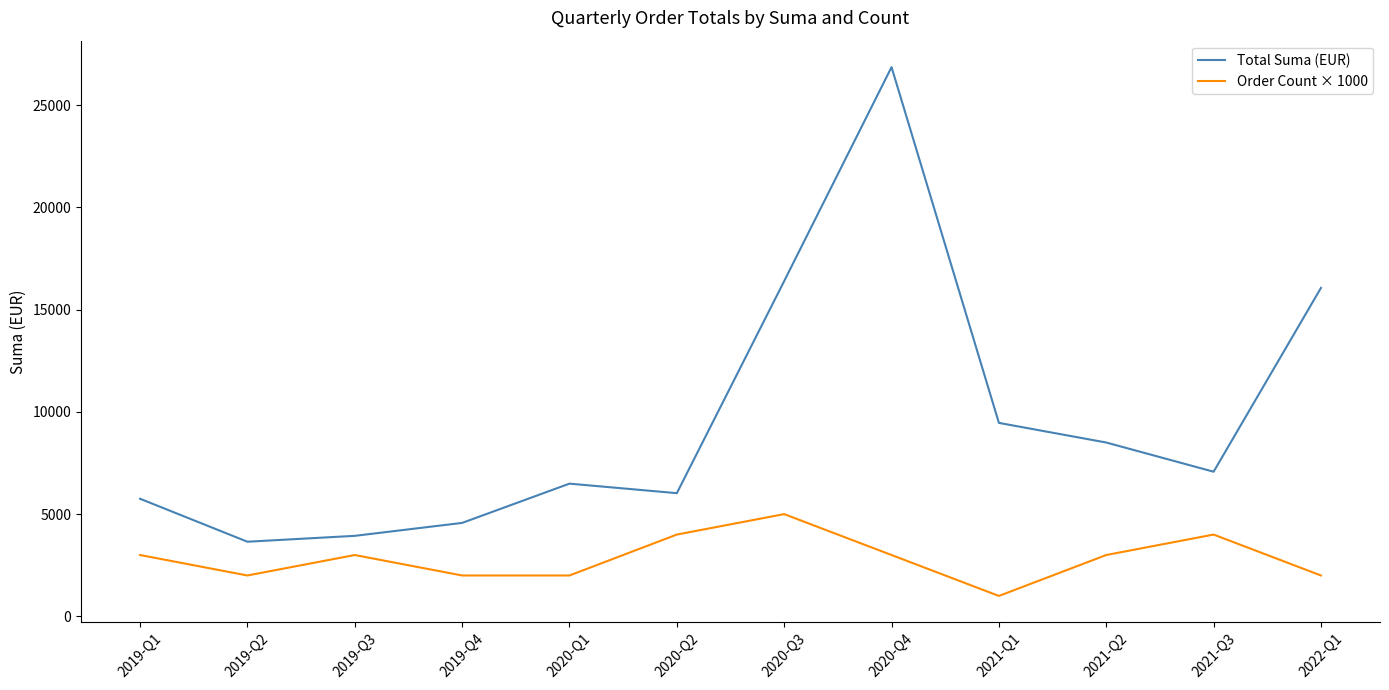

Which series changed the most between 2019-Q2 and 2020-Q4?

Total Suma (EUR)